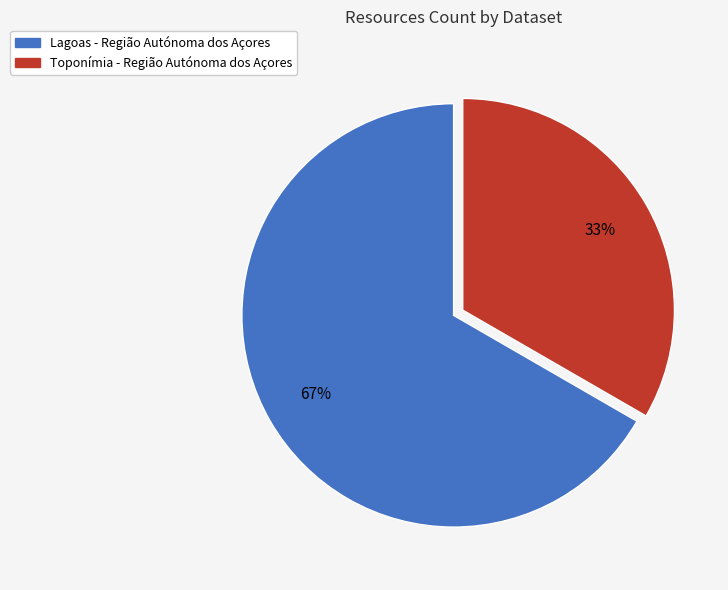

Does any single category account for the majority?

Yes